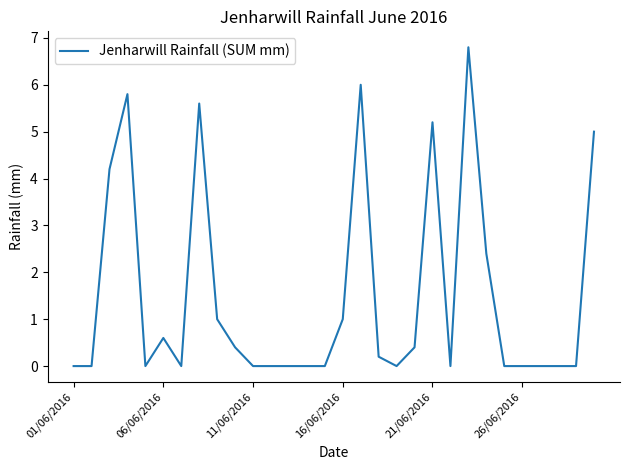

What is the maximum value shown in the chart?

6.8